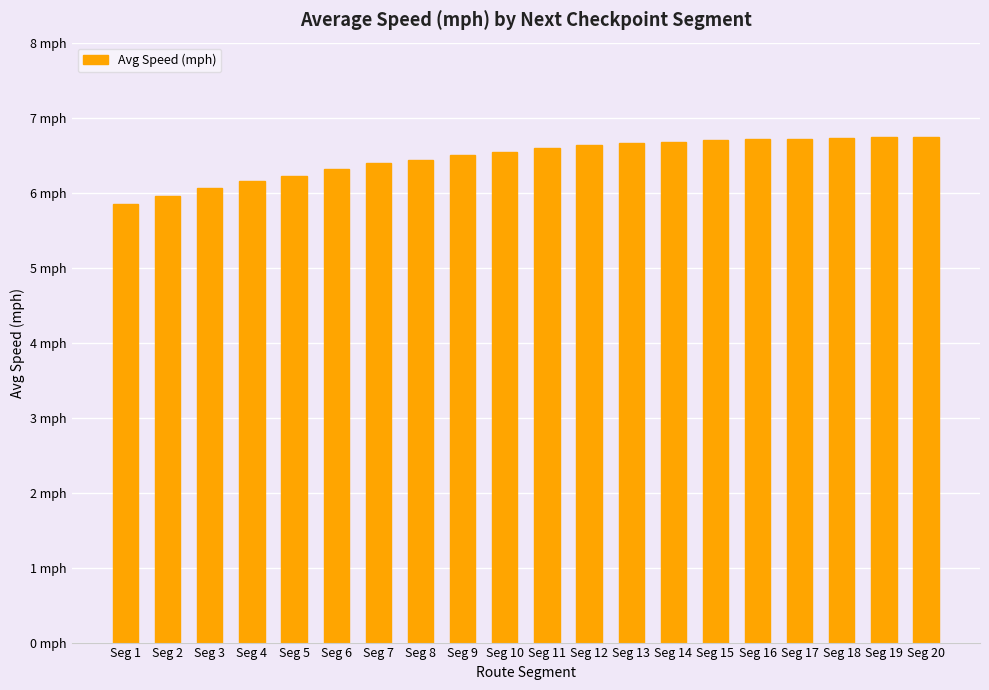

At which category does the chart reach its minimum across all series?

Seg 1